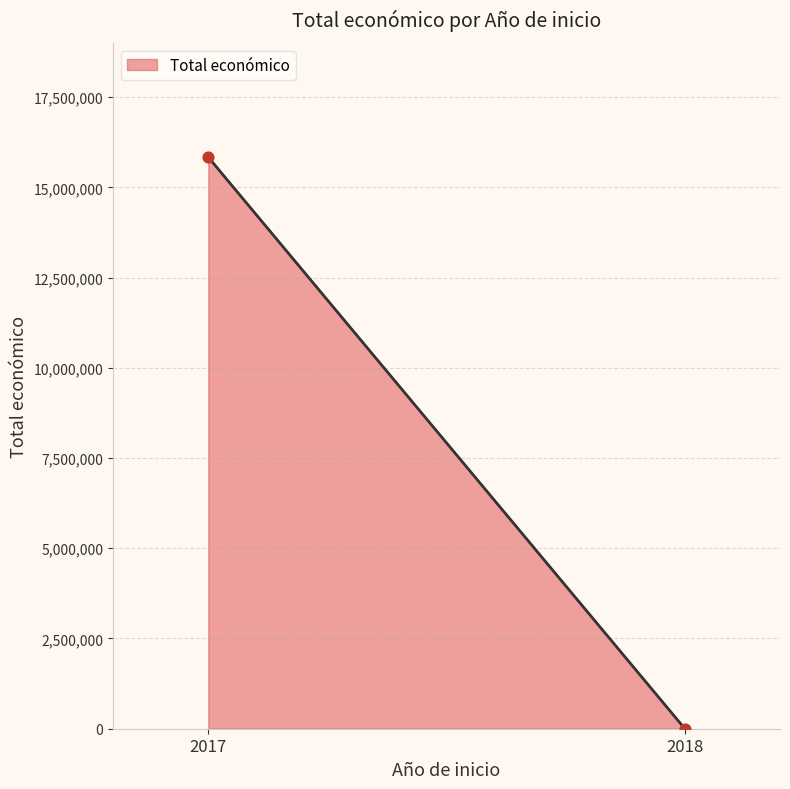

What is the maximum value shown in the chart?

15835695.0